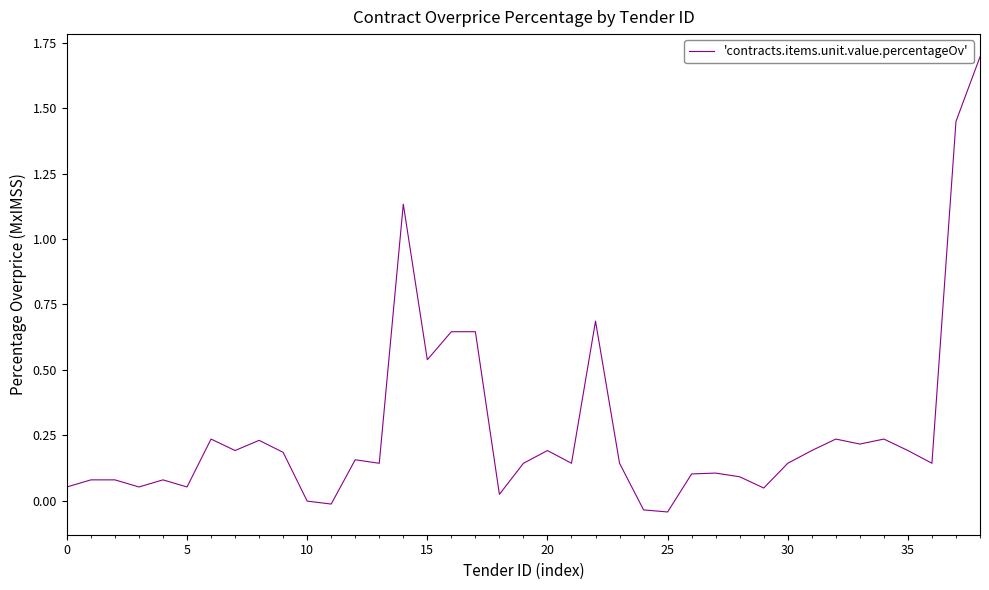

Does the chart display data point markers on the line(s)?

No